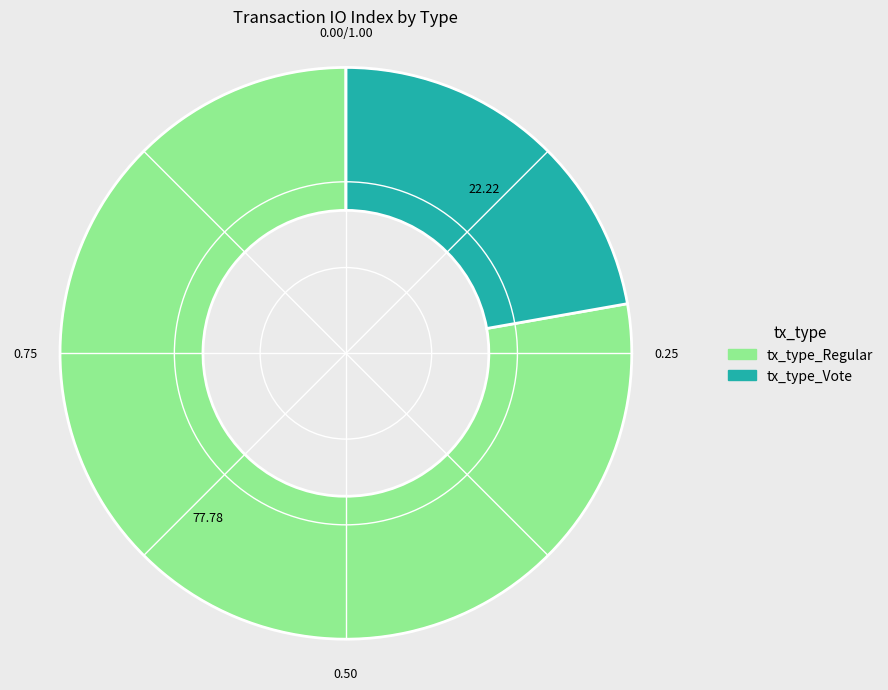

Do tx_type_Vote and tx_type_Regular together represent more than half of the pie?

Yes